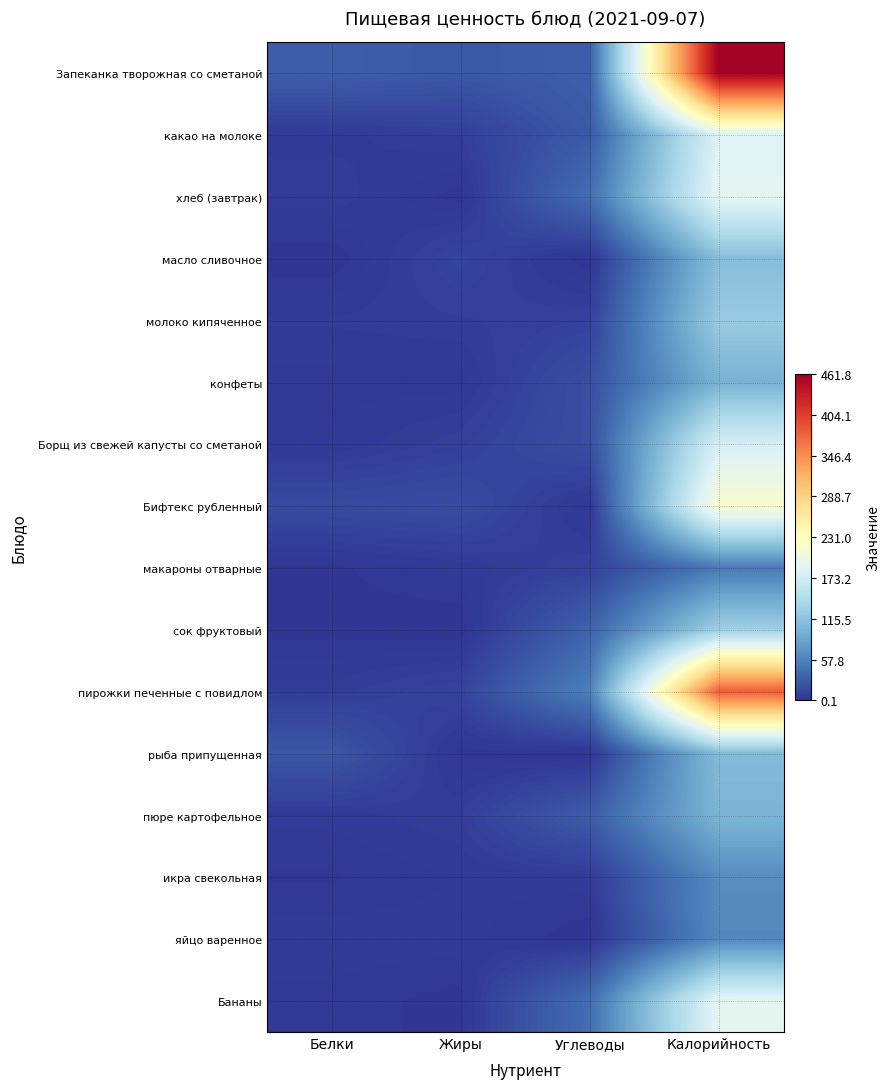

Which series has the largest total across all categories?

Запеканка творожная со сметаной